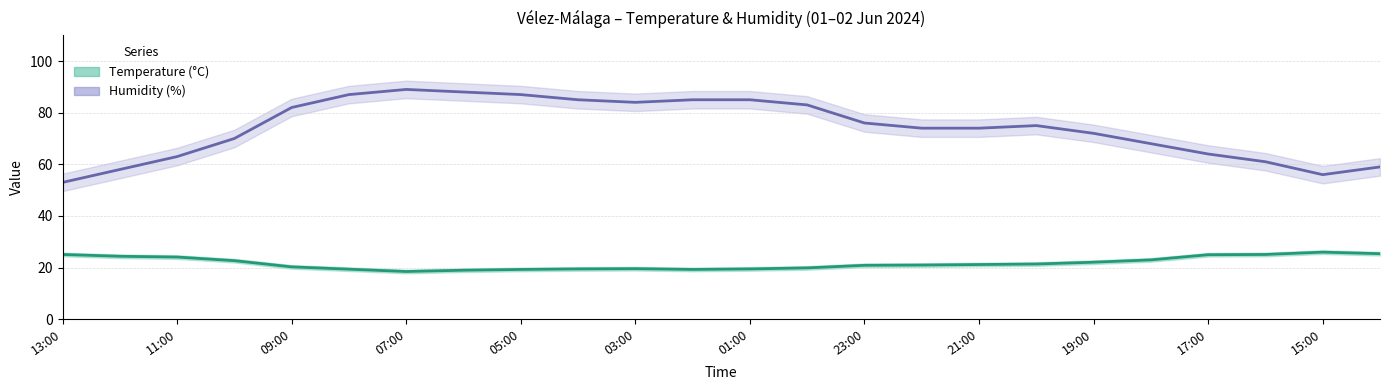

Where is Temperature (°C) nearest to the value 22?

19:00